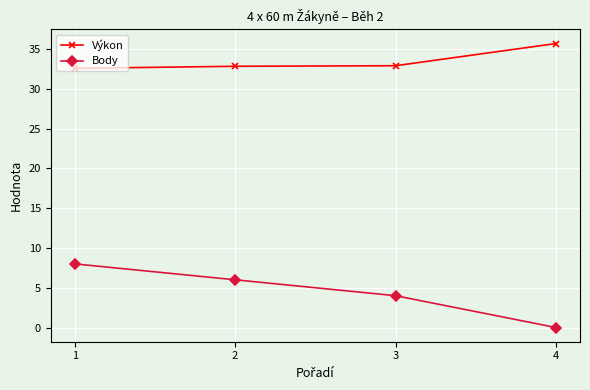

How many lines are shown in the chart?

2